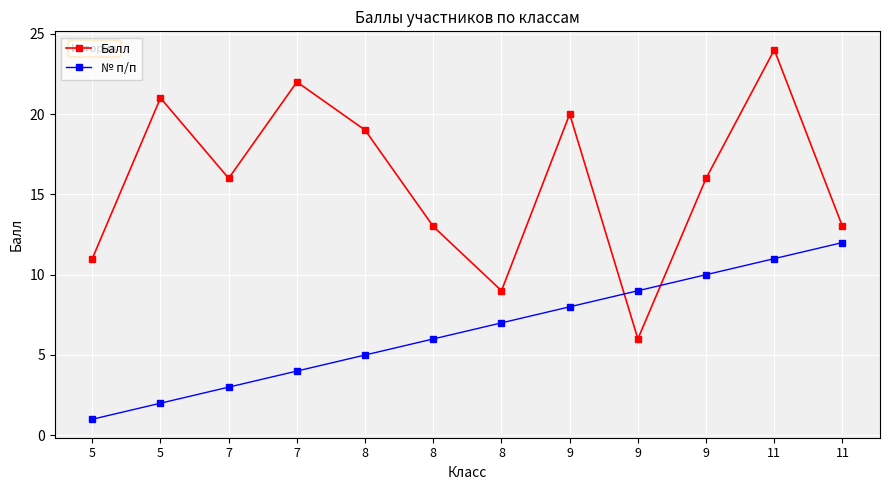

What is the value of the Балл point at the 10th from the left?

20